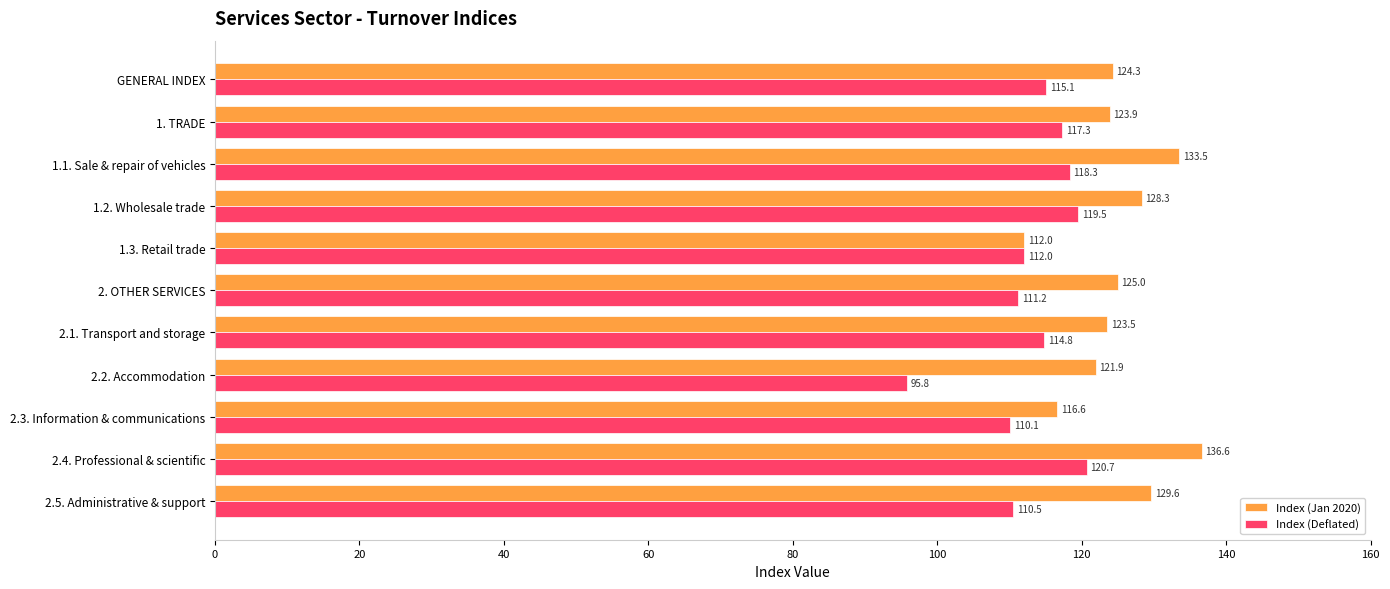

Between 1.1. Sale & repair of vehicles and 2.1. Transport and storage, which series saw the biggest shift?

Index (Jan 2020)